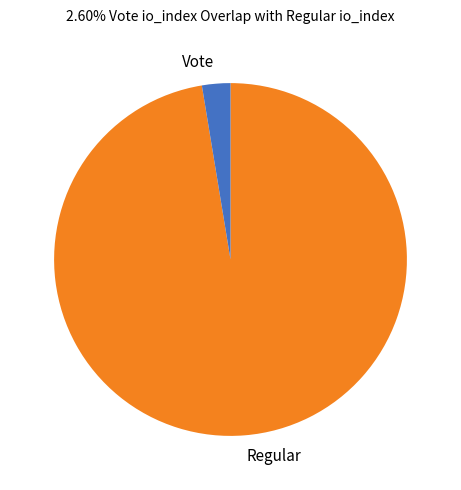

How many segments does this pie chart have?

2